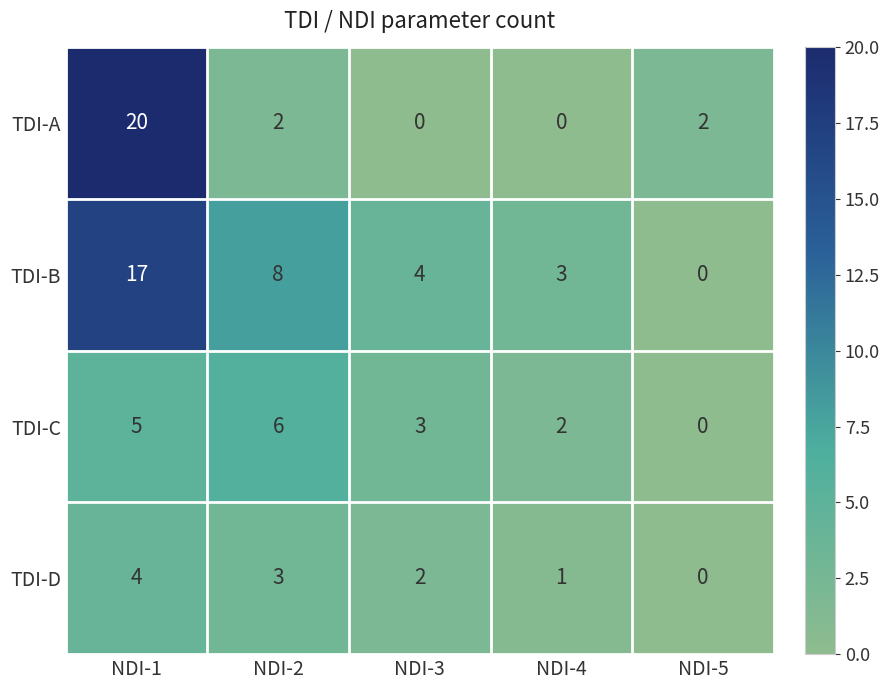

Reading left to right, extract all data points from this chart.

TDI-A: 20	2	0	0	2
TDI-B: 17	8	4	3	0
TDI-C: 5	6	3	2	0
TDI-D: 4	3	2	1	0